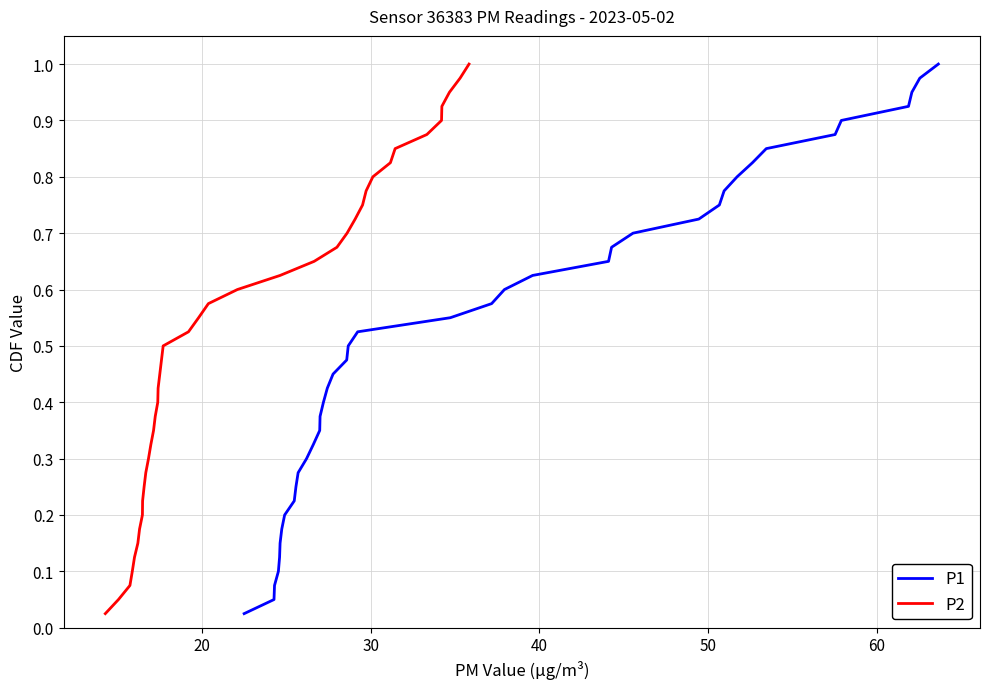

What is the value of the P1 point at the 8th from the left?

0.2